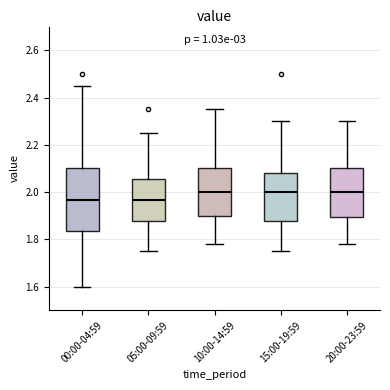

Which box is the tallest, from its lower edge to its upper edge?

00:00-04:59